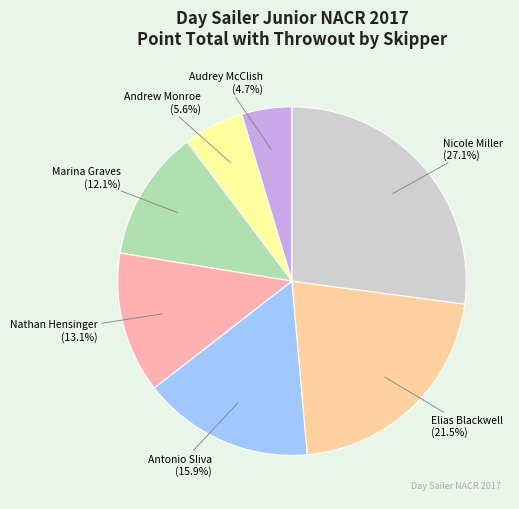

Which slice is the smallest?

Audrey McClish